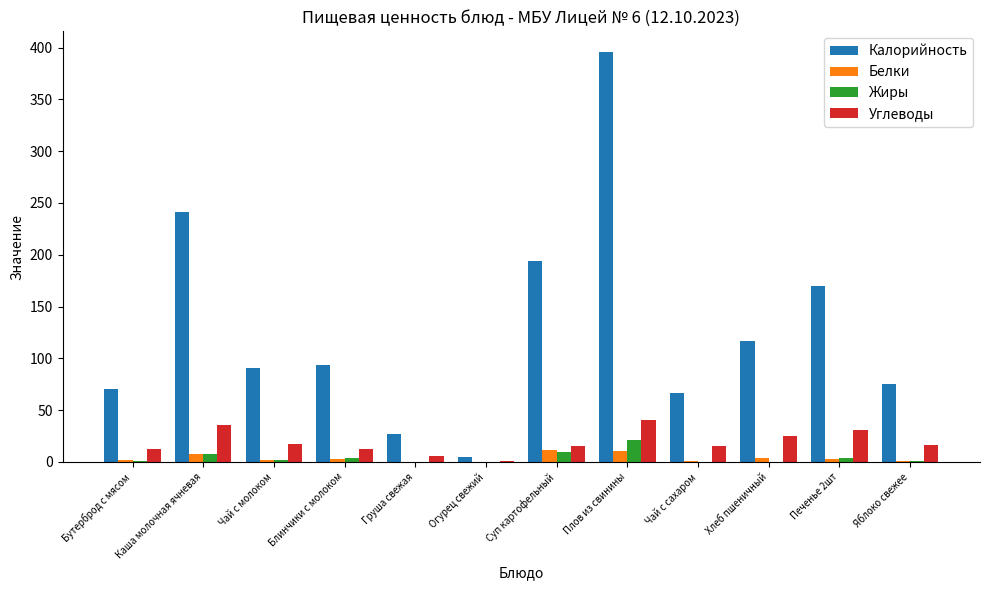

True or false: Калорийность has a value of 90.8 at Чай с молоком.

True